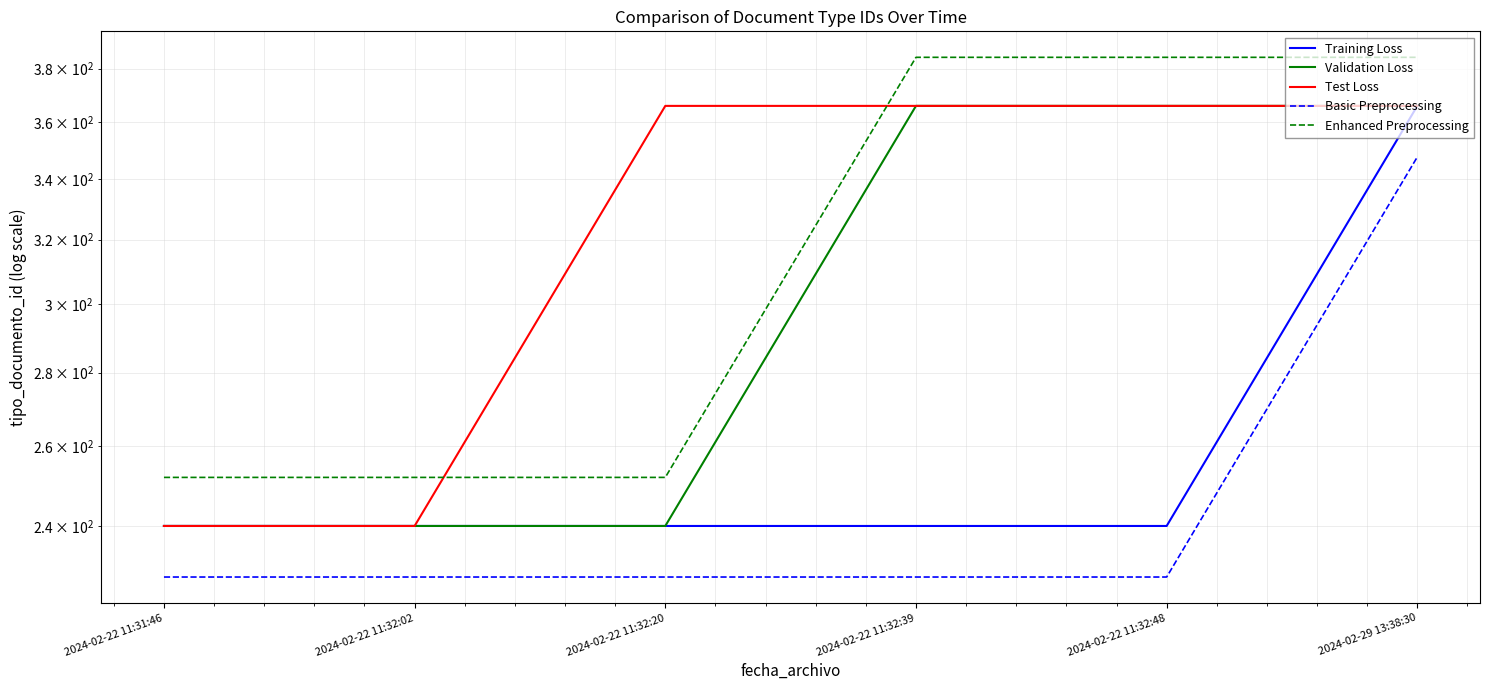

True or false: Test Loss has a value of 139.8 at 2024-02-22 11:32:02.

False